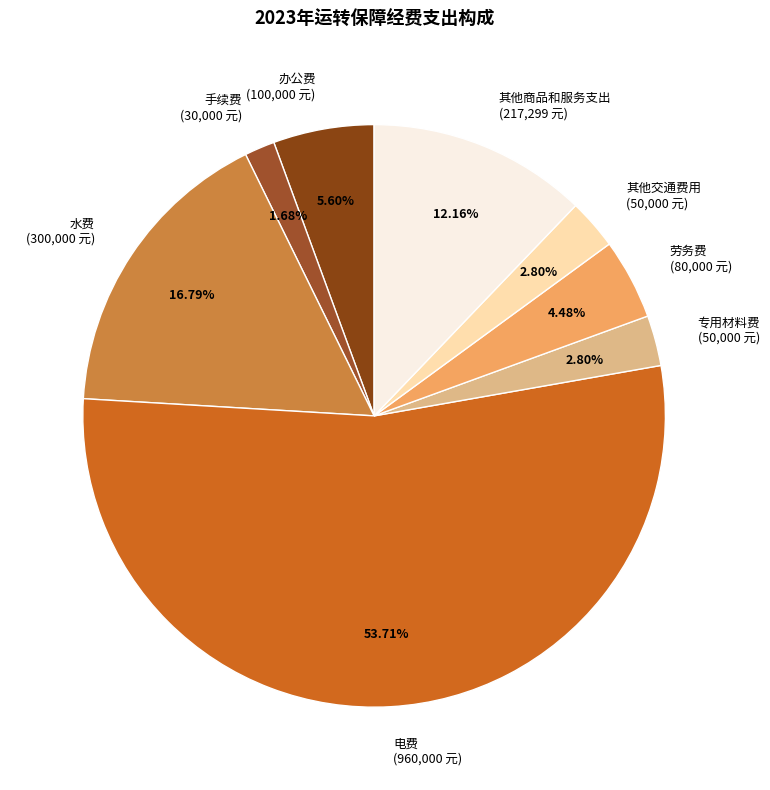

To the nearest percent, what percentage of the pie is 其他交通费用?

3%